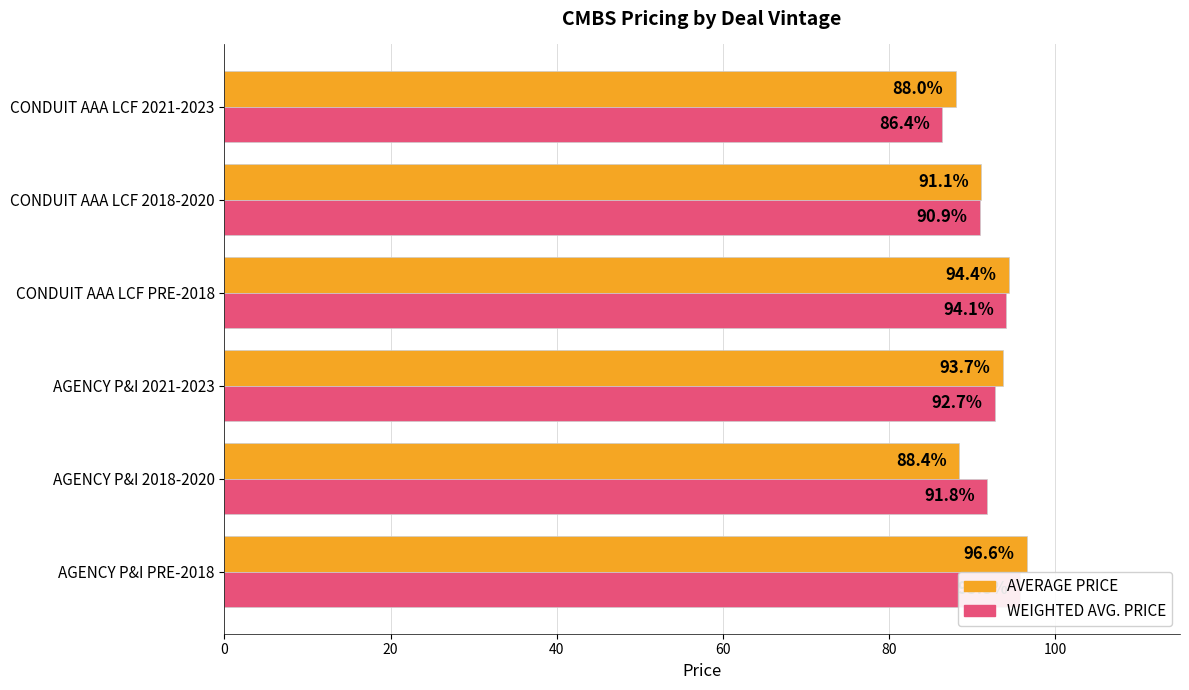

Between AGENCY P&I 2018-2020 and AGENCY P&I 2021-2023, which series saw the biggest shift?

AVERAGE PRICE